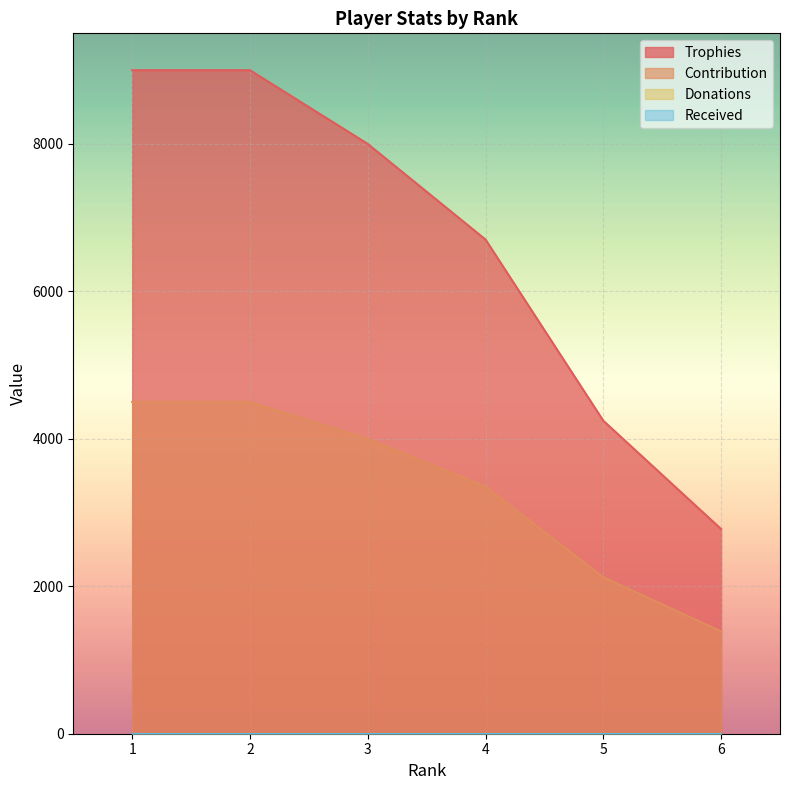

True or false: Contribution and Trophies cross at least once.

False